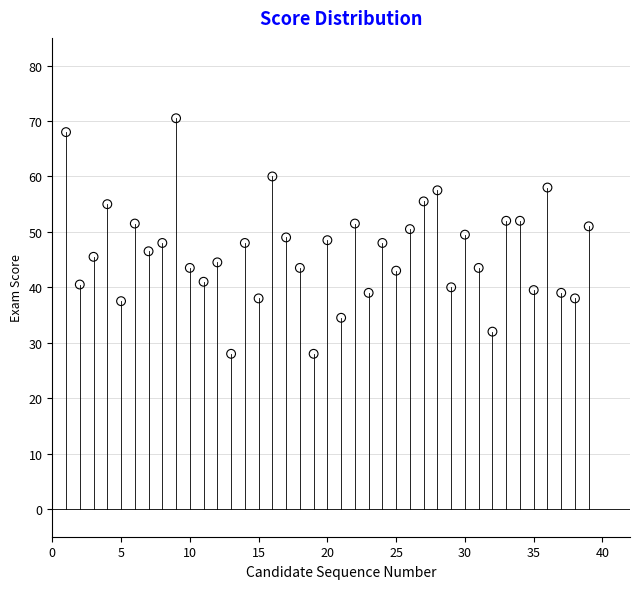

What is the range of X values (max minus min)?

38.0